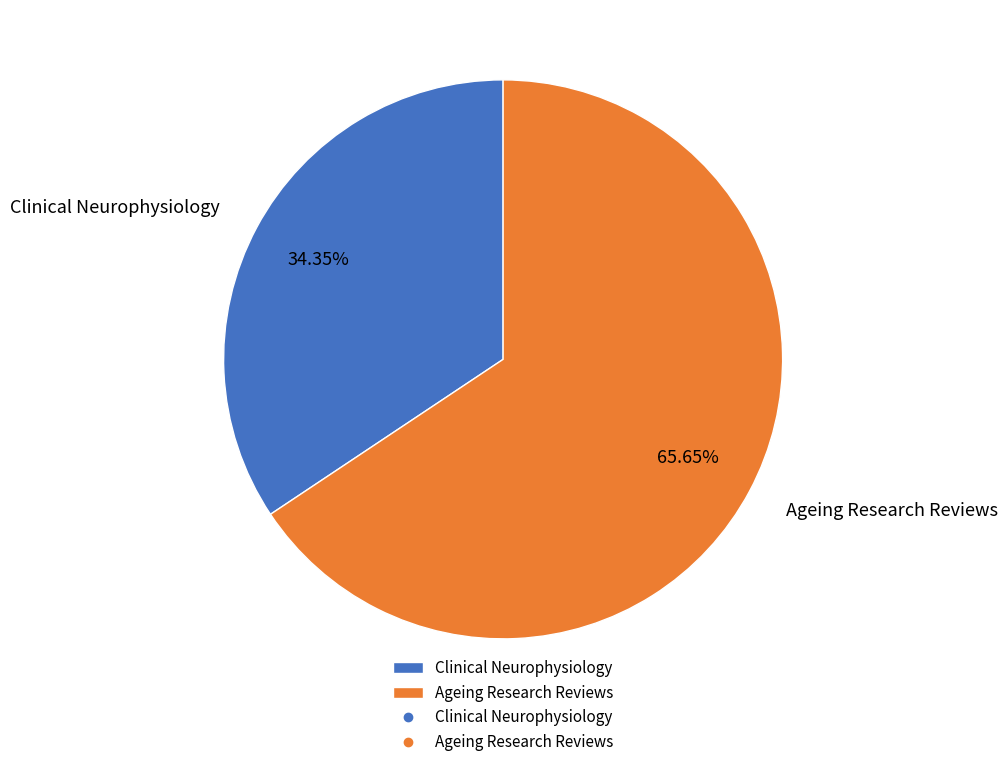

The Ageing Research Reviews slice represents 66% of the pie. True or false?

True